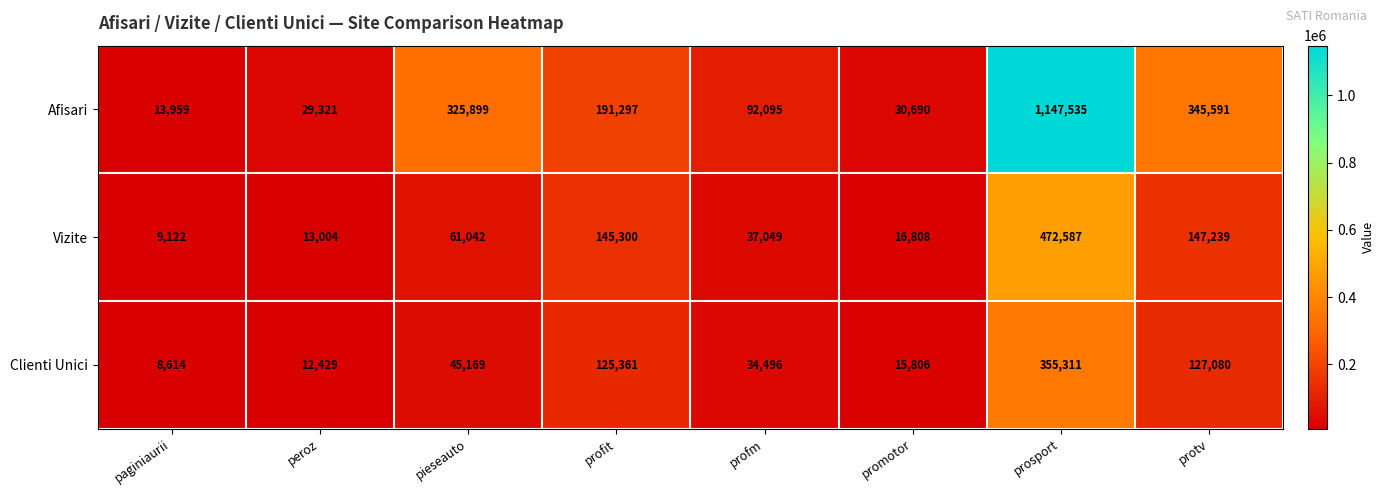

Rank the series by their maximum value, from lowest to highest.

Clienti Unici, Vizite, Afisari